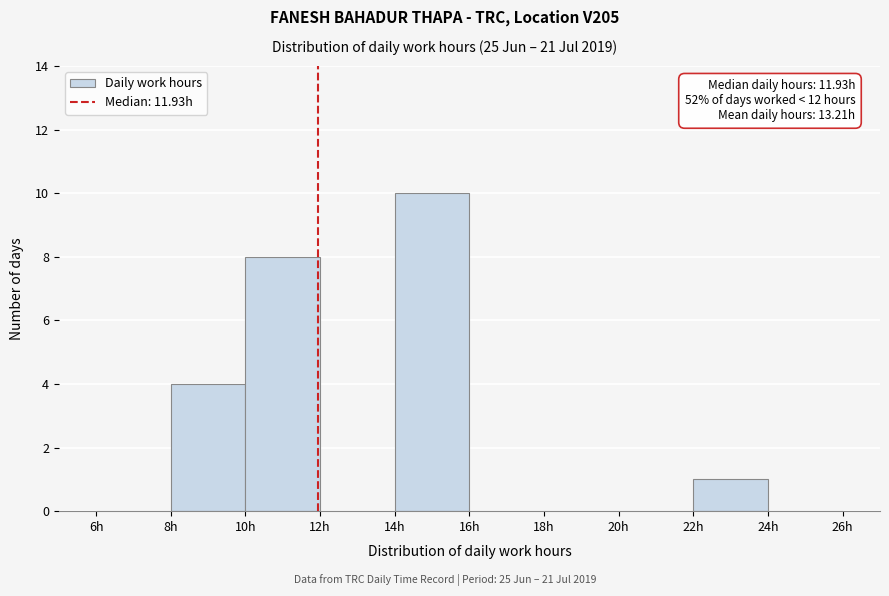

Over which range of the x-axis is the bar tallest?

14 to 16